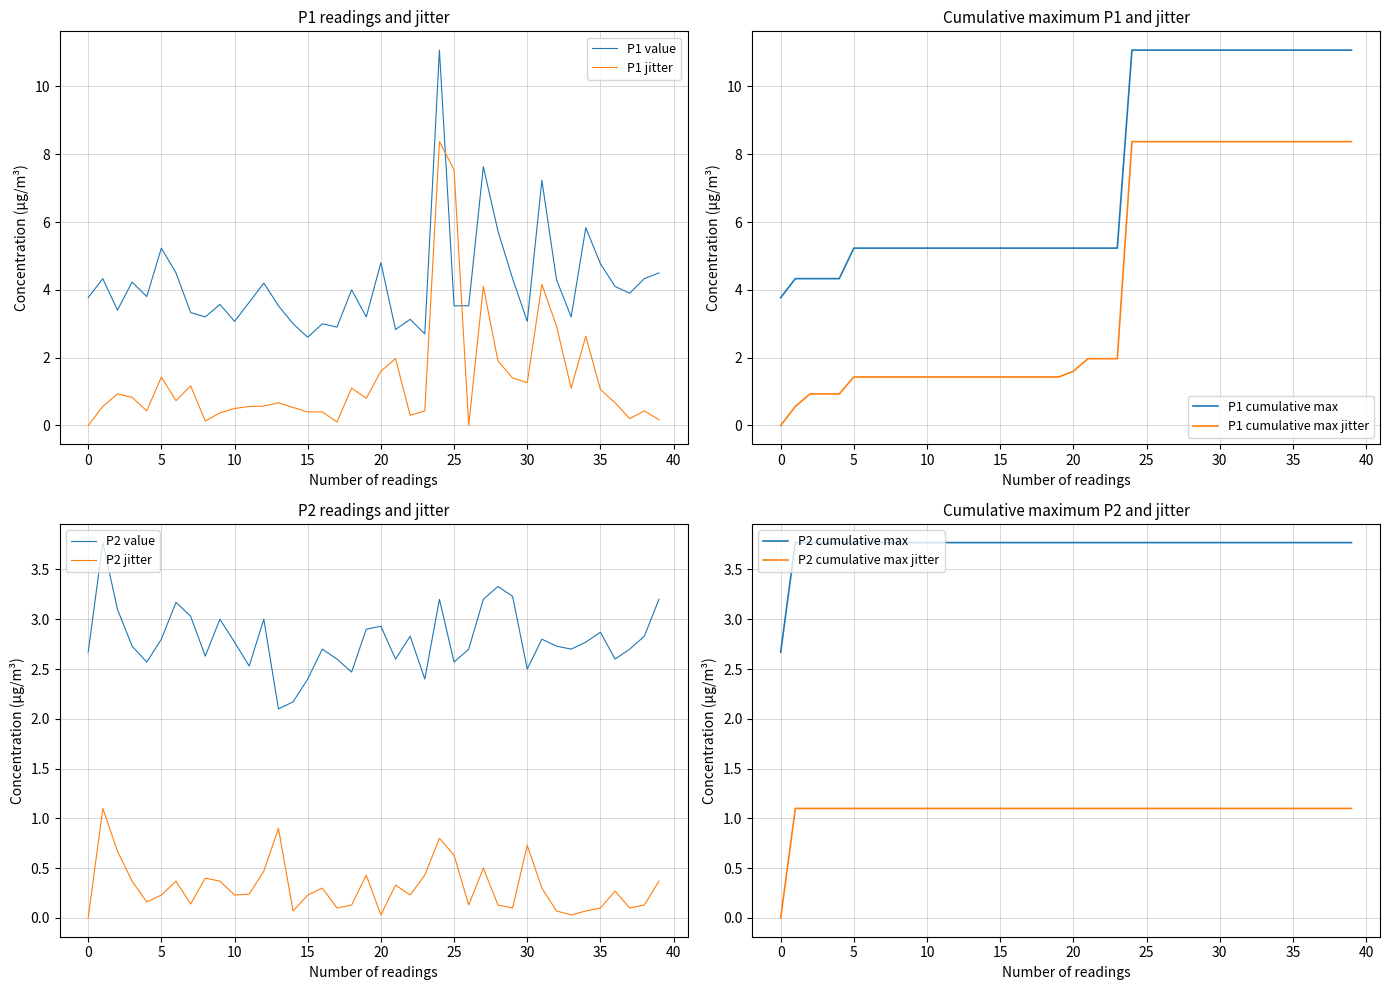

How many data points in P1 are less than 3?

4